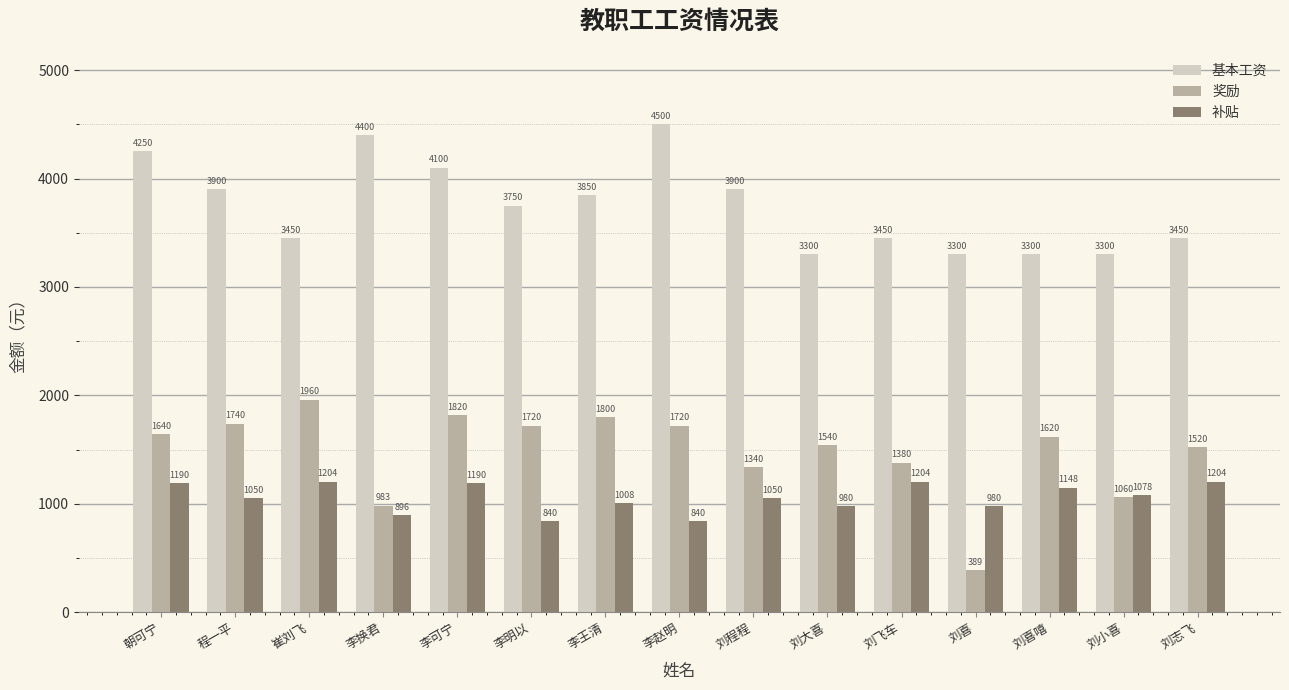

How many bars are there in total?

45